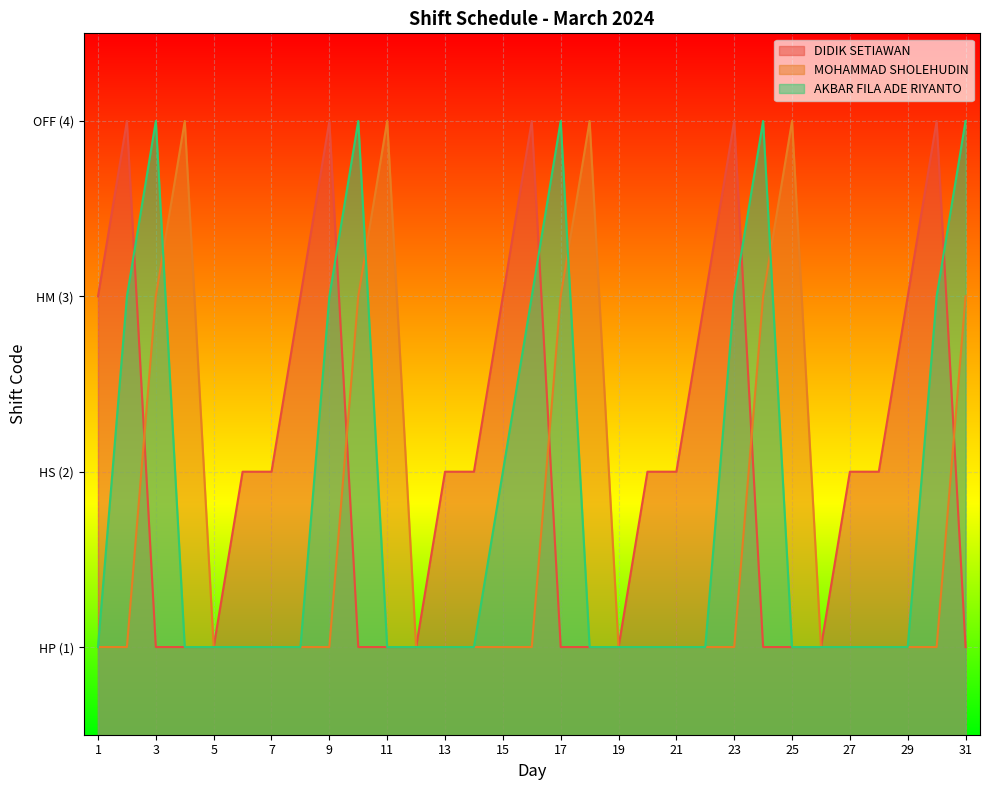

List the series in order of their peak value, highest first.

DIDIK SETIAWAN, MOHAMMAD SHOLEHUDIN, AKBAR FILA ADE RIYANTO